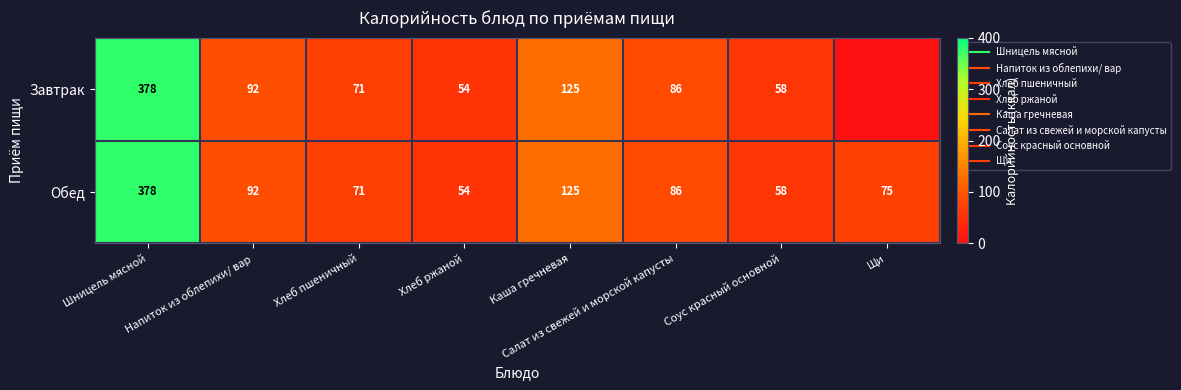

Rank the series at Каша гречневая from highest to lowest value.

Завтрак, Обед